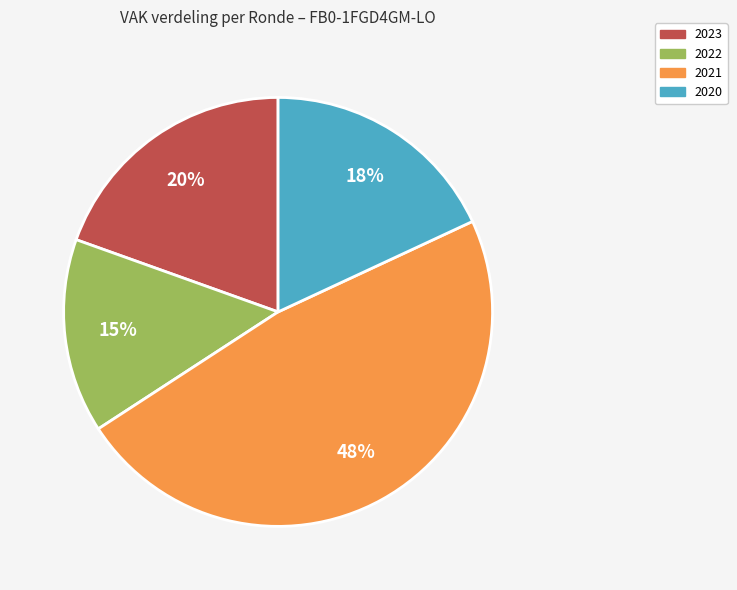

Is there a majority slice in this chart?

No